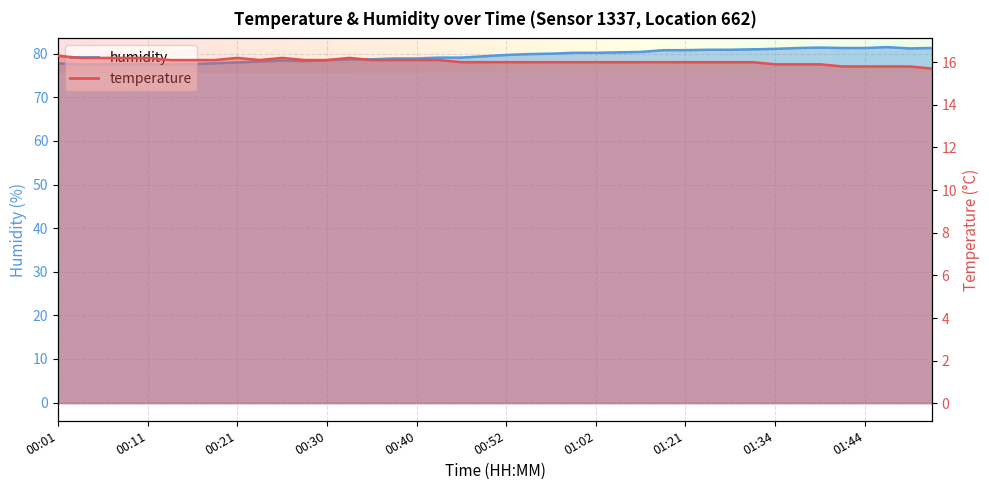

What is the total value across all series at 01:07?

96.4